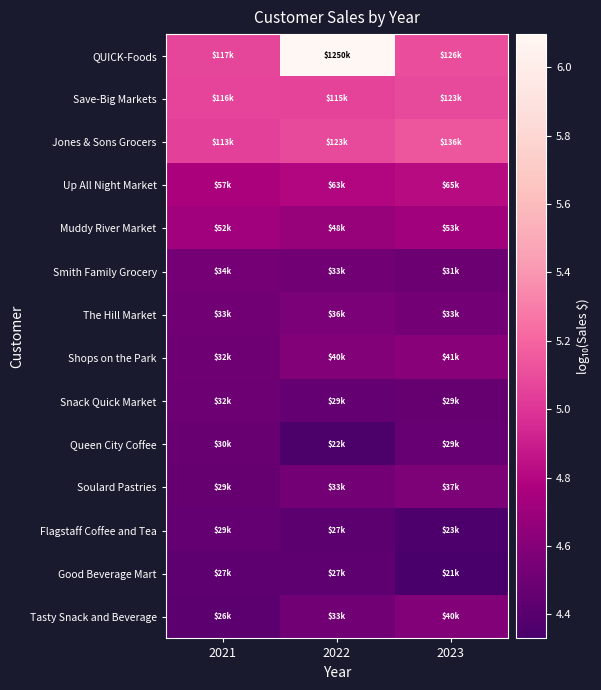

At 2023, list the series in order from largest to smallest.

Jones & Sons Grocers, QUICK-Foods, Save-Big Markets, Up All Night Market, Muddy River Market, Shops on the Park, Tasty Snack and Beverage, Soulard Pastries, The Hill Market, Smith Family Grocery, Queen City Coffee, Snack Quick Market, Flagstaff Coffee and Tea, Good Beverage Mart